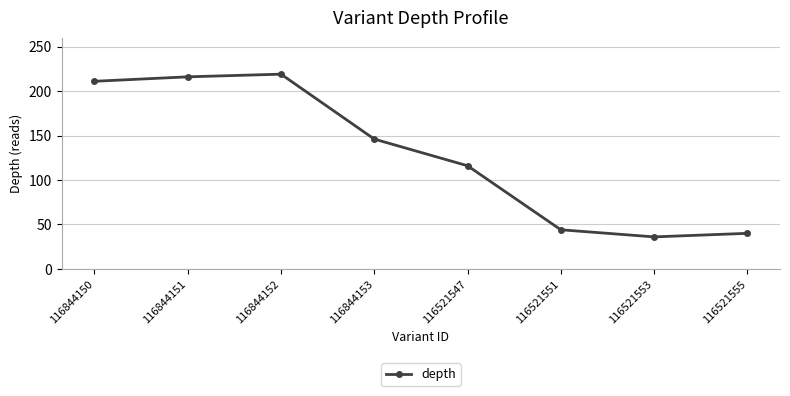

Reading right to left, transcribe all the data shown in this chart.

116521555=40	116521553=36	116521551=44	116521547=116	116844153=146	116844152=219	116844151=216	116844150=211